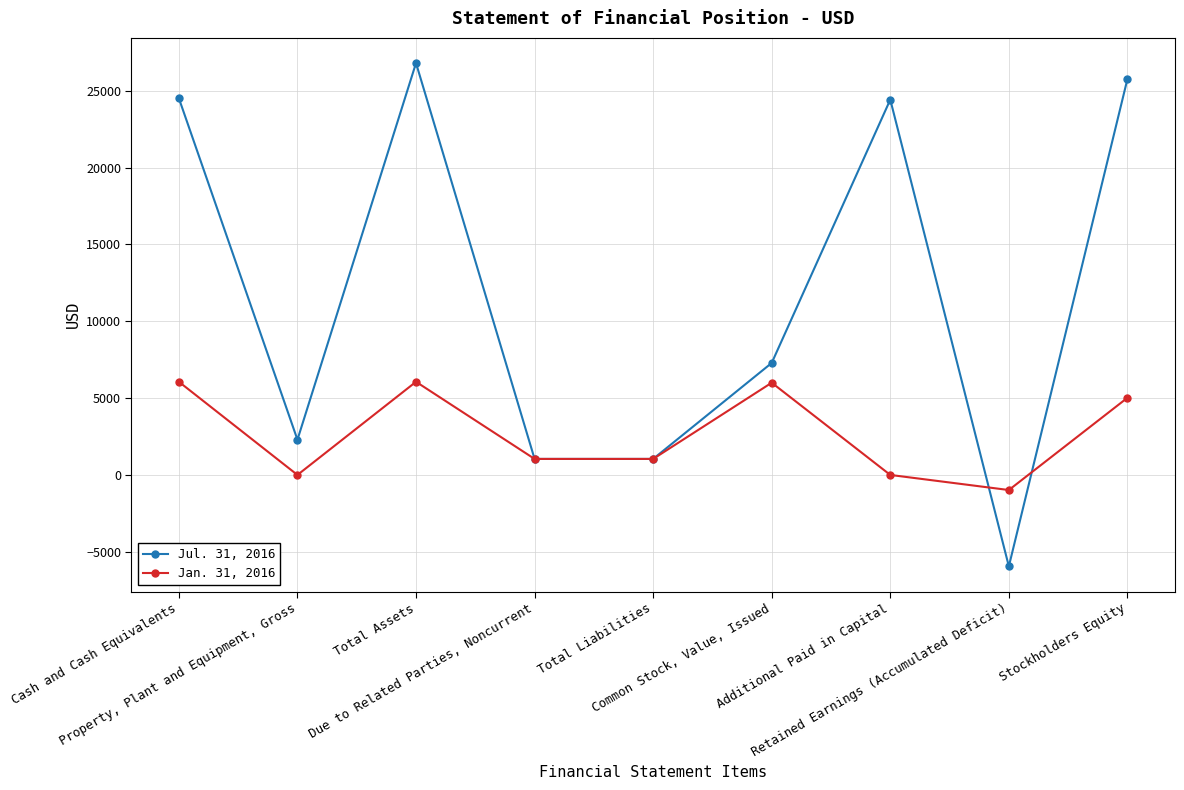

The Jan. 31, 2016 series shows 0 at Additional Paid in Capital. True or false?

True